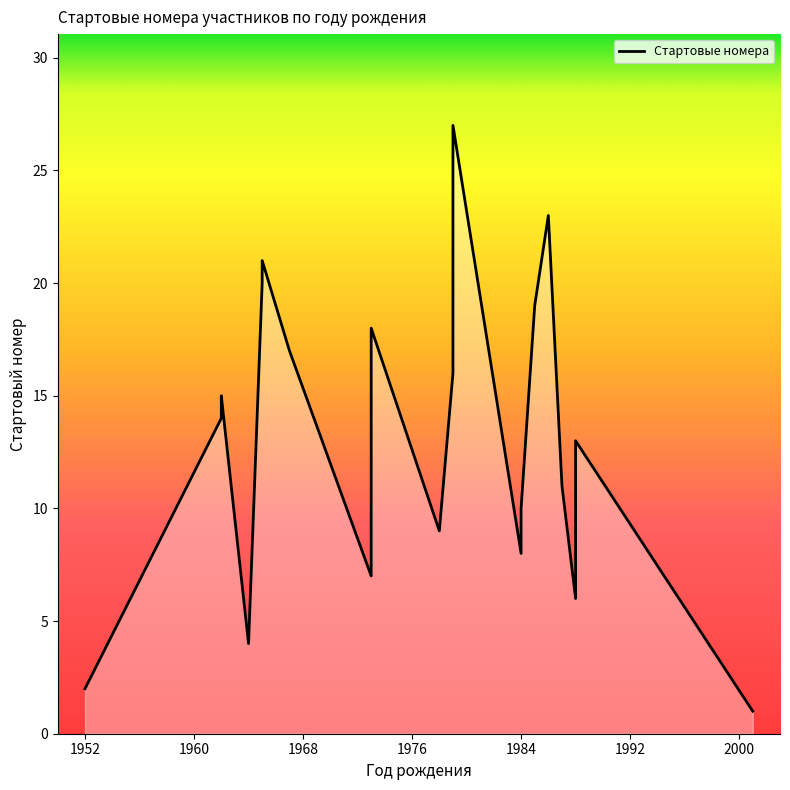

What is the maximum value shown in the chart?

27